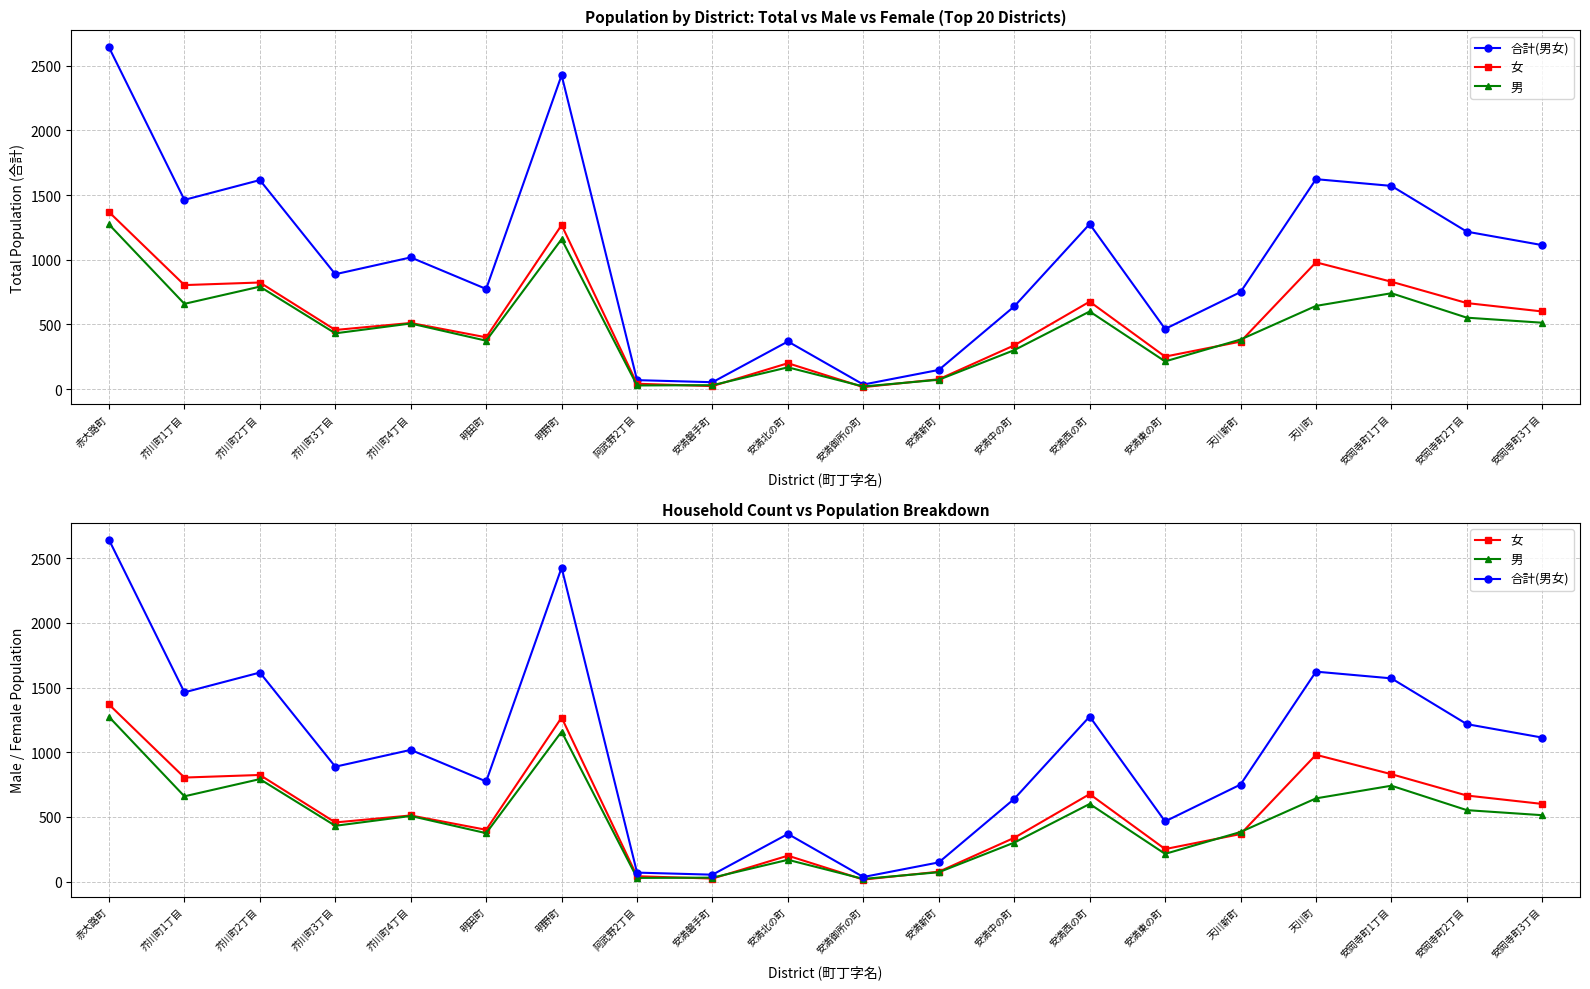

True or false: 男 has more than 0 interior local peaks.

True